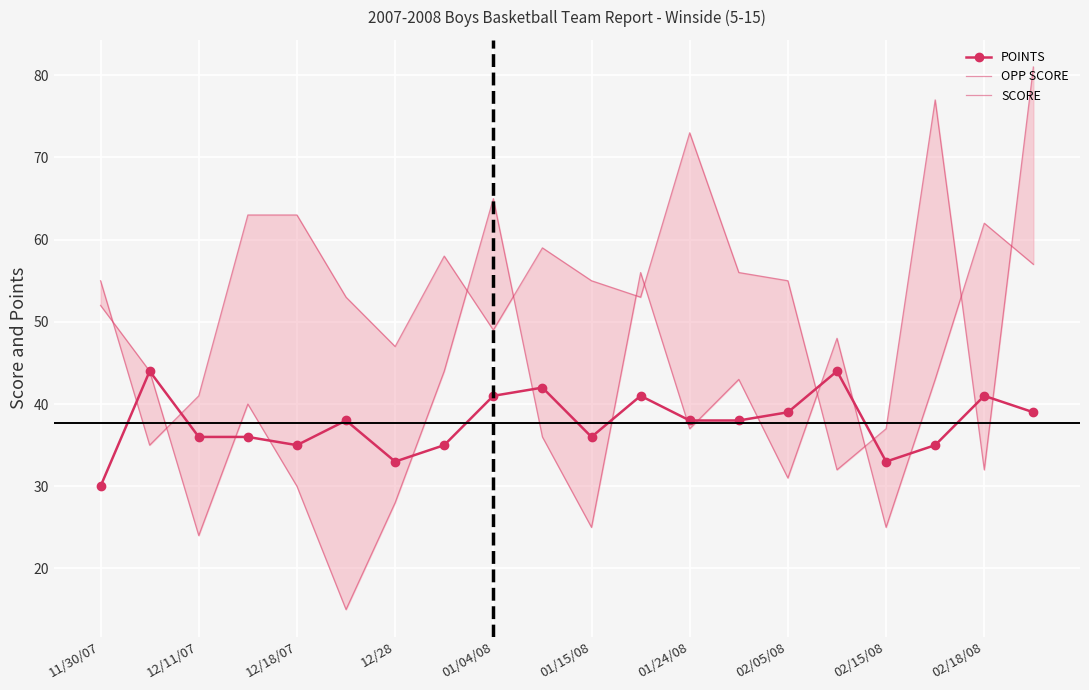

The value of SCORE at 15 is 48. True or false?

True